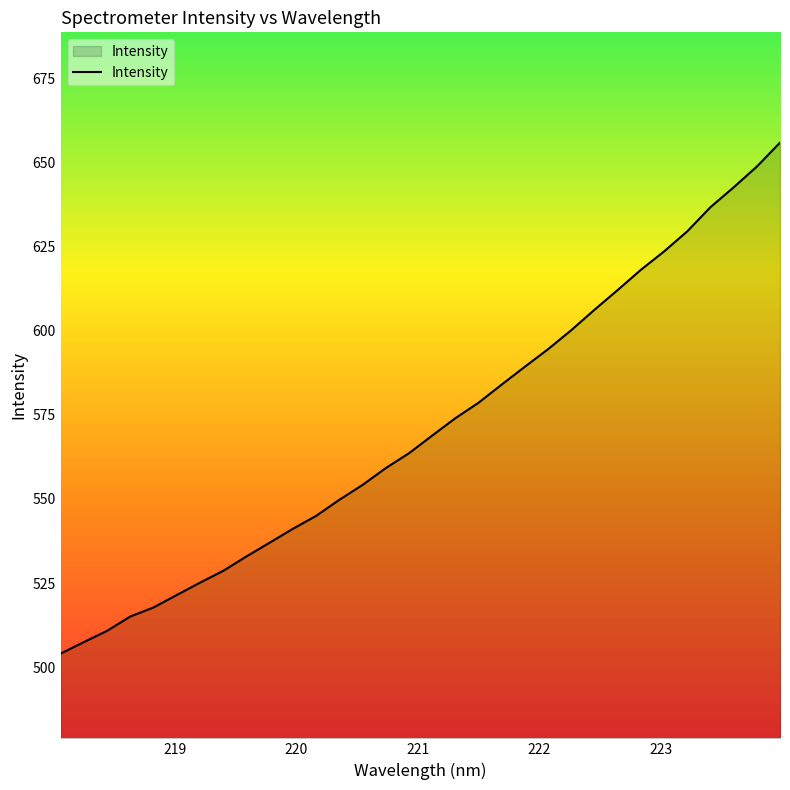

What is the difference between the maximum and minimum values?

151.9